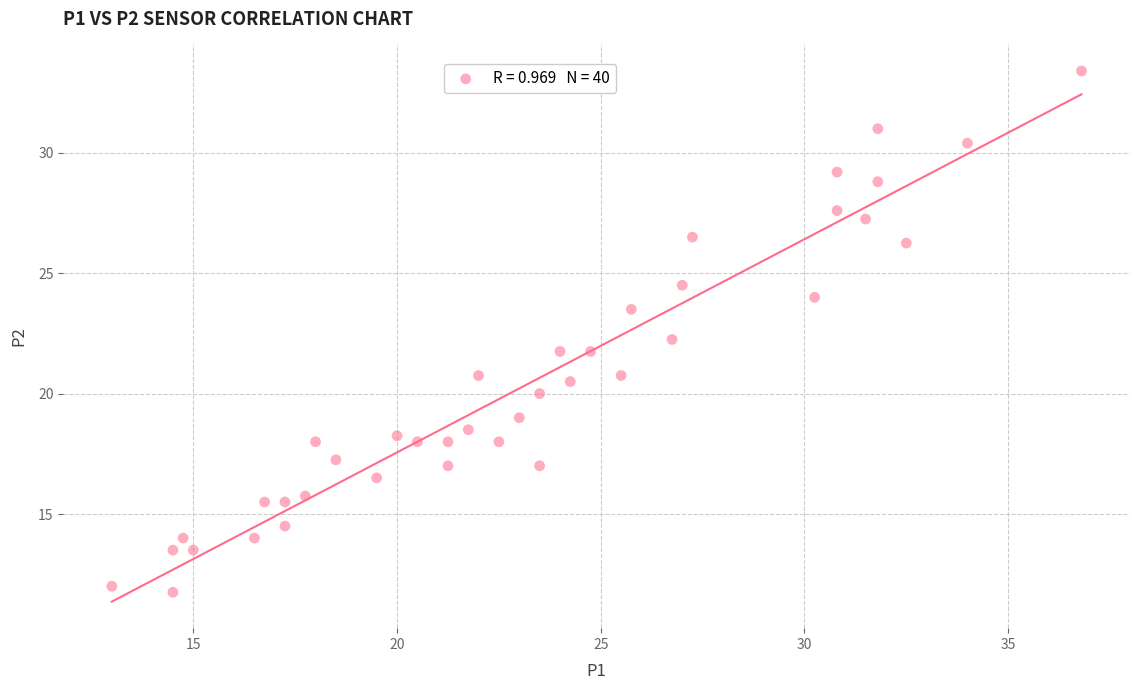

What is the range of X values (max minus min)?

23.8